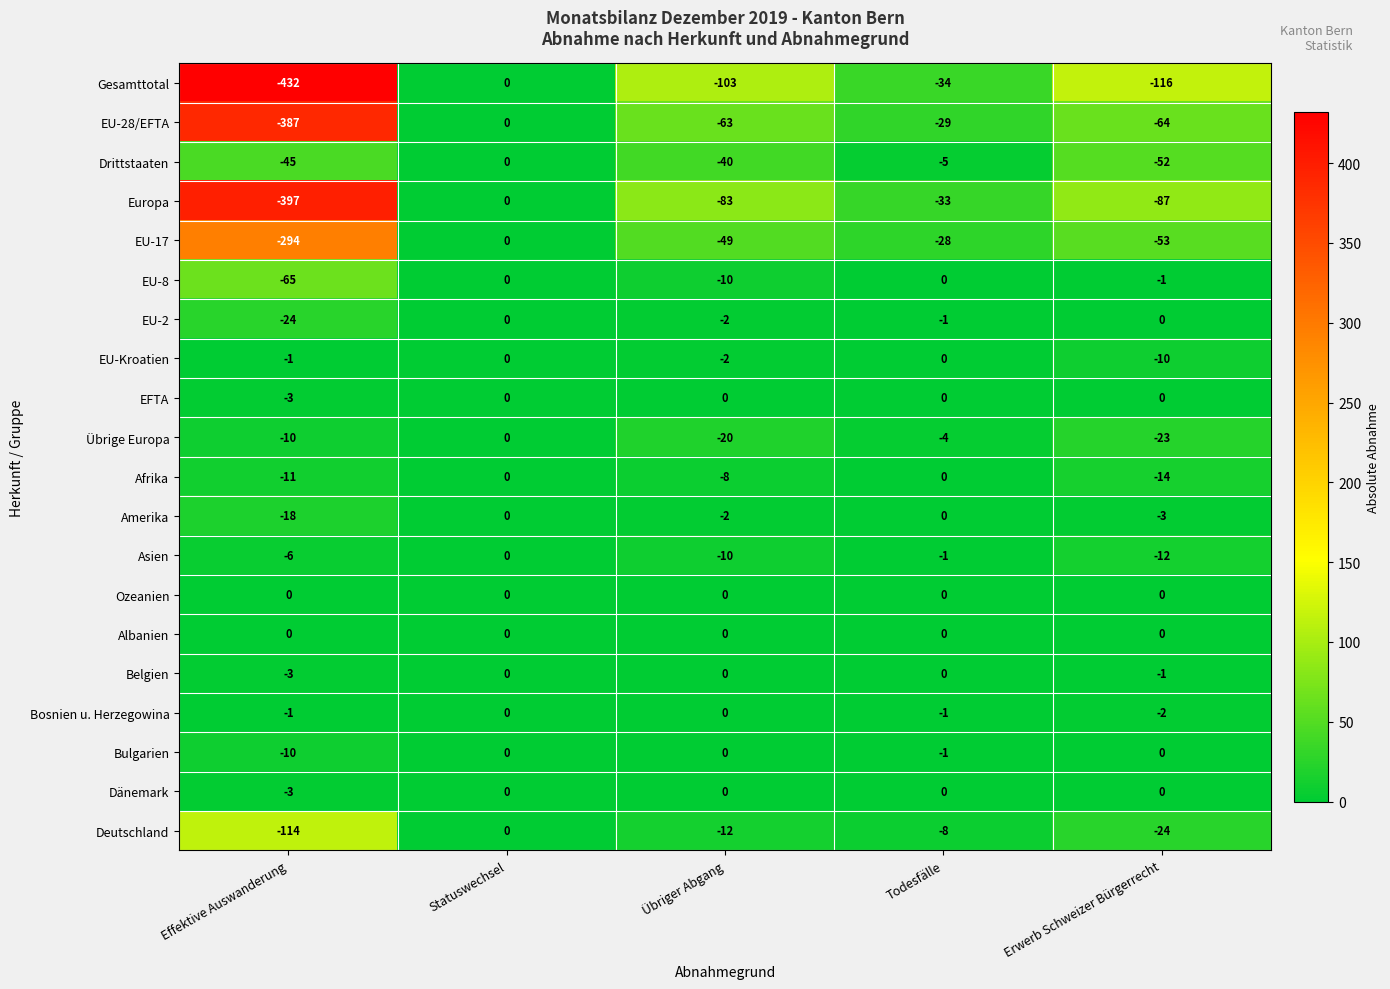

What is the difference between the Afrika values at Erwerb Schweizer Bürgerrecht and Übriger Abgang?

6